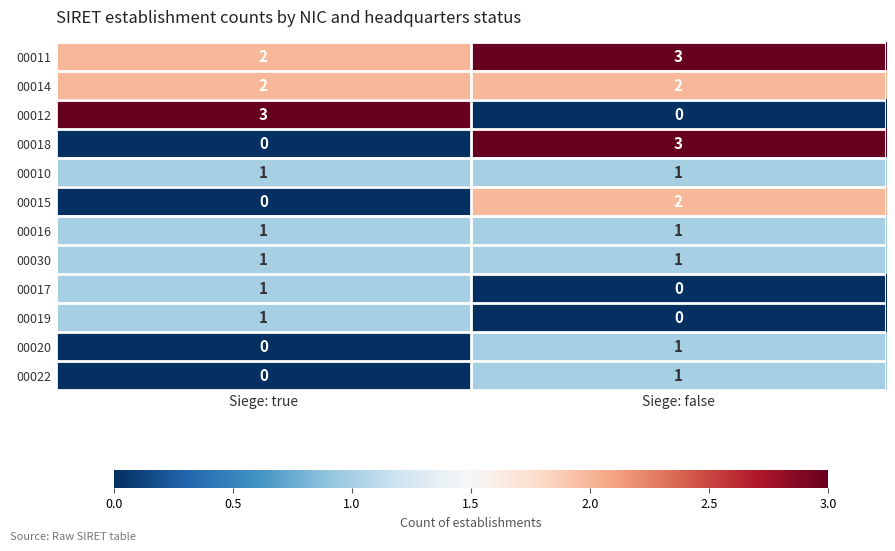

What is the spread (max minus min) of values at Siege: false?

3